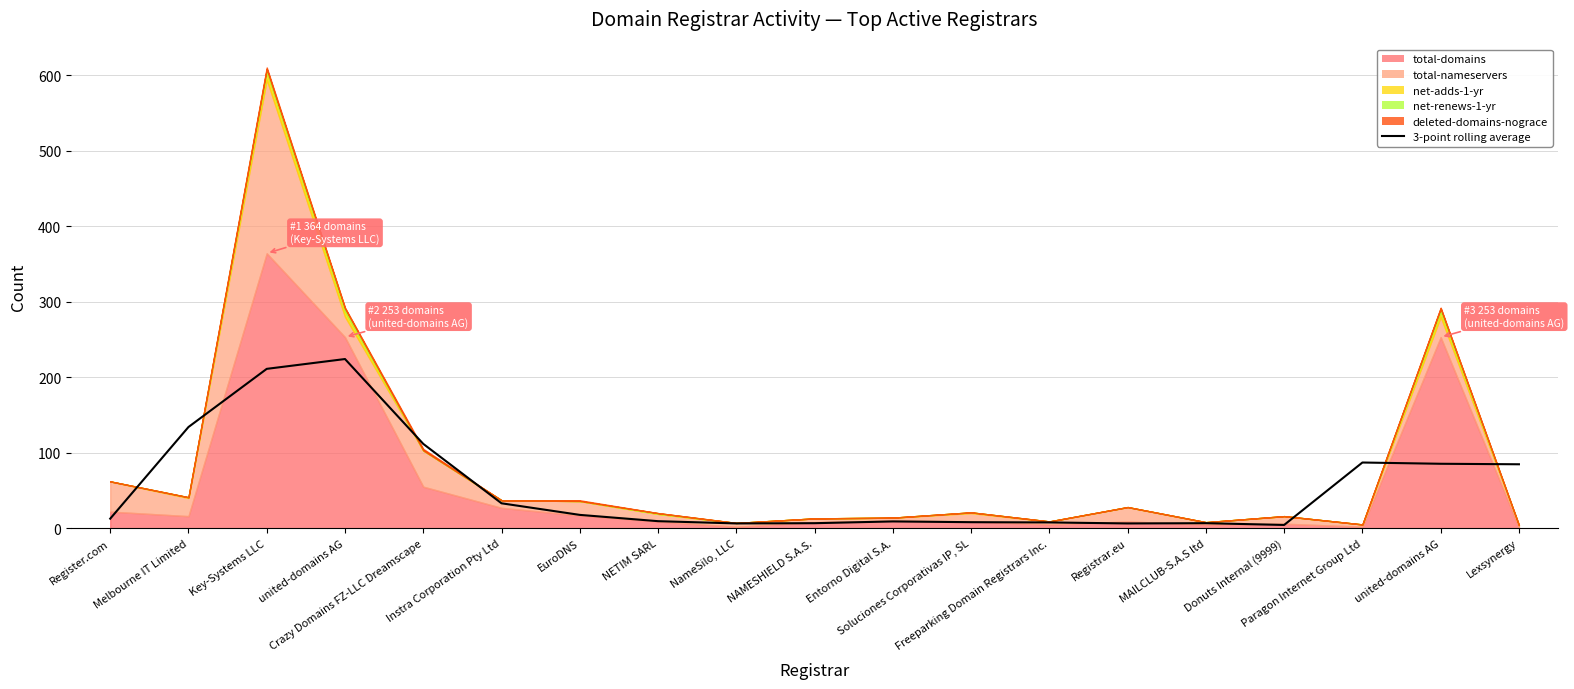

Which has a higher value, Melbourne IT Limited or Registrar.eu?

Melbourne IT Limited